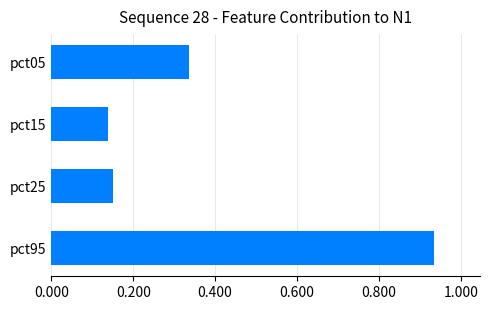

What is the change in value from pct05 to pct95?

+0.6